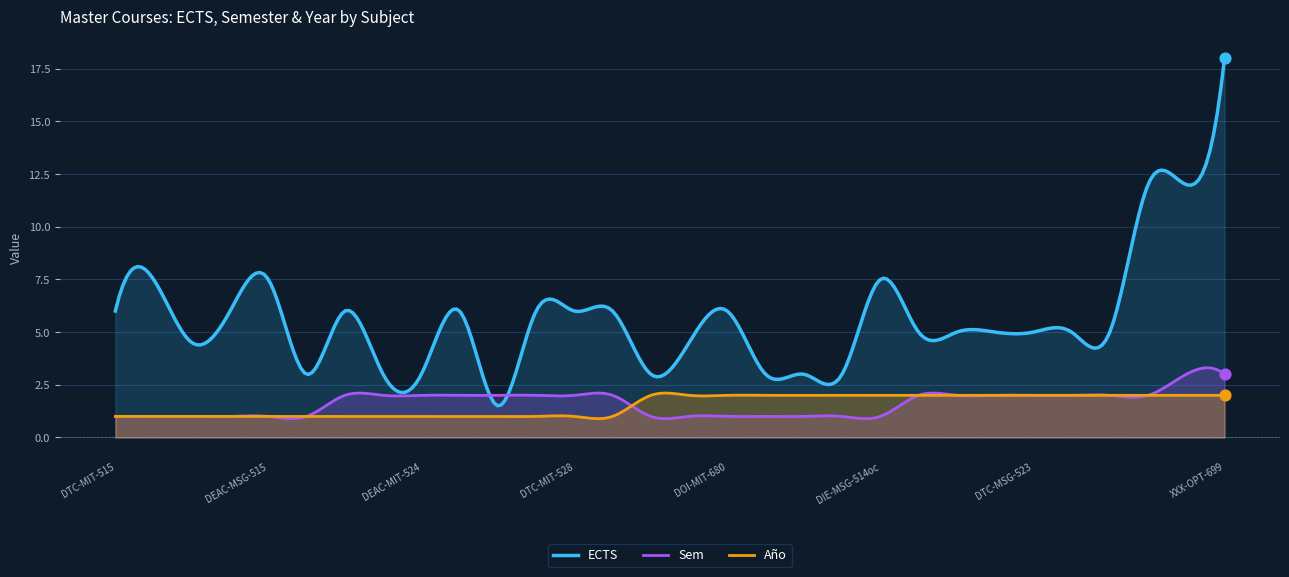

What are all the series names shown in the legend?

ECTS, Sem, Año